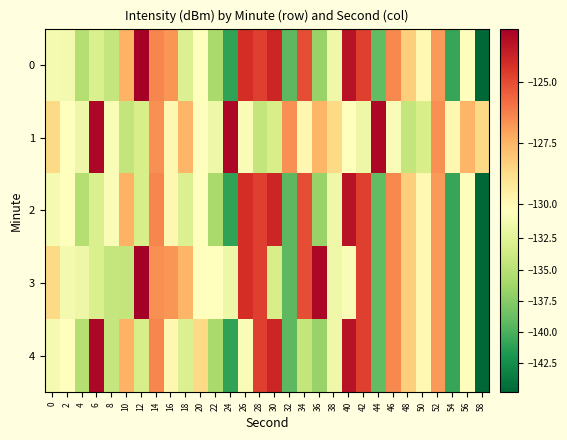

What is the smallest value displayed?

-144.8